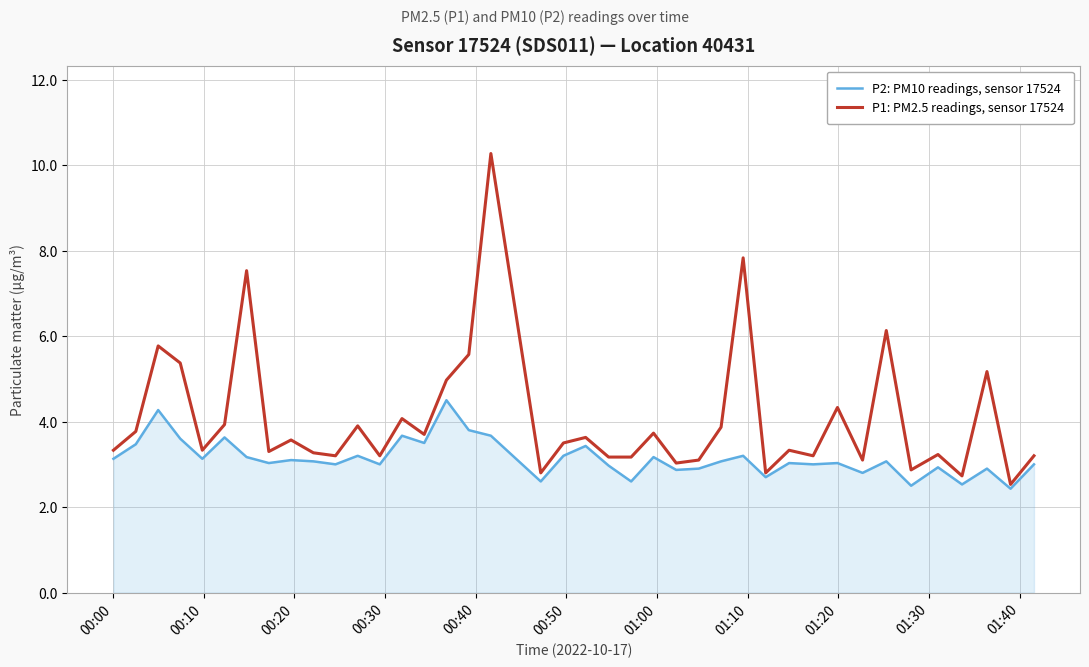

Which series has the largest total across all categories?

P1: PM2.5 readings, sensor 17524